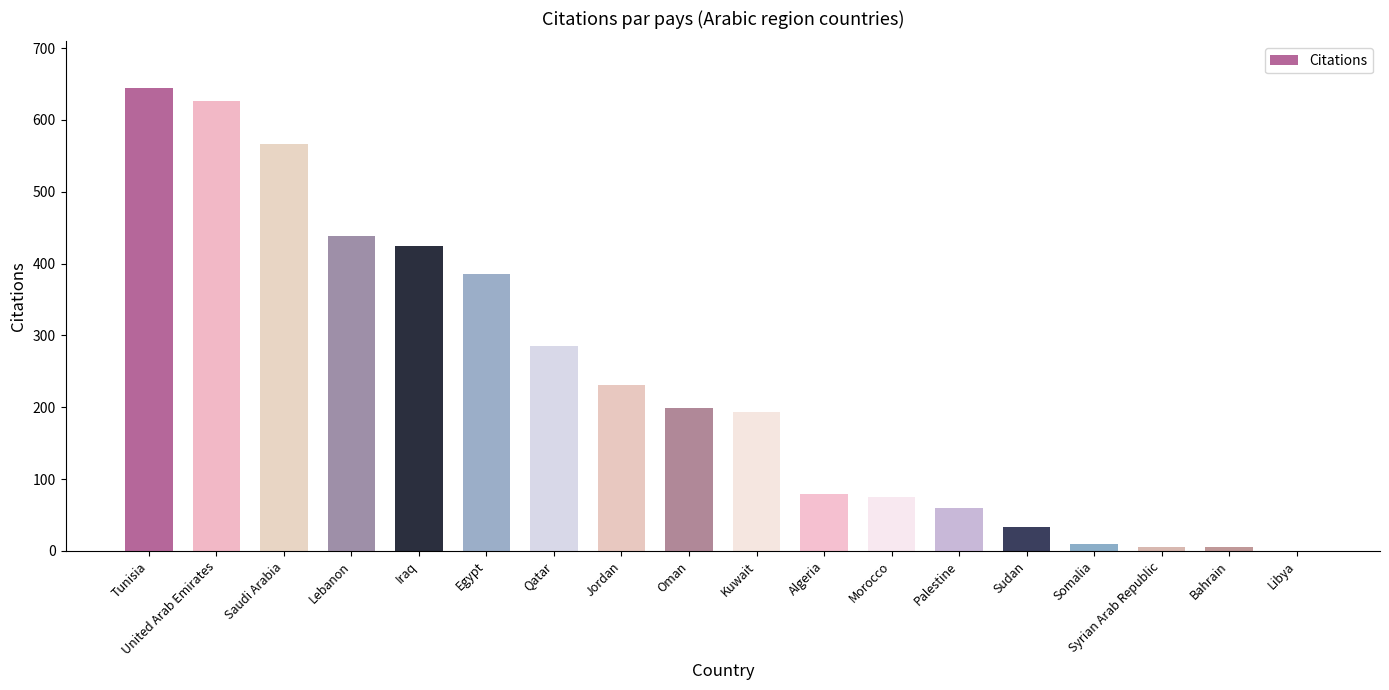

What is the difference between the values at Syrian Arab Republic and Kuwait?

188